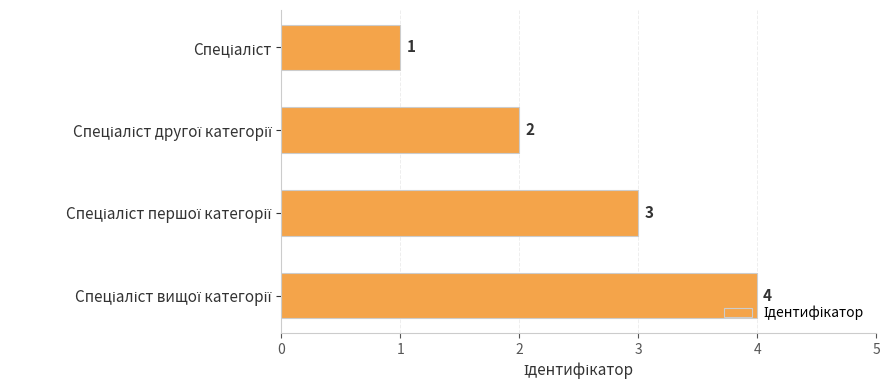

What is the maximum value shown in the chart?

4